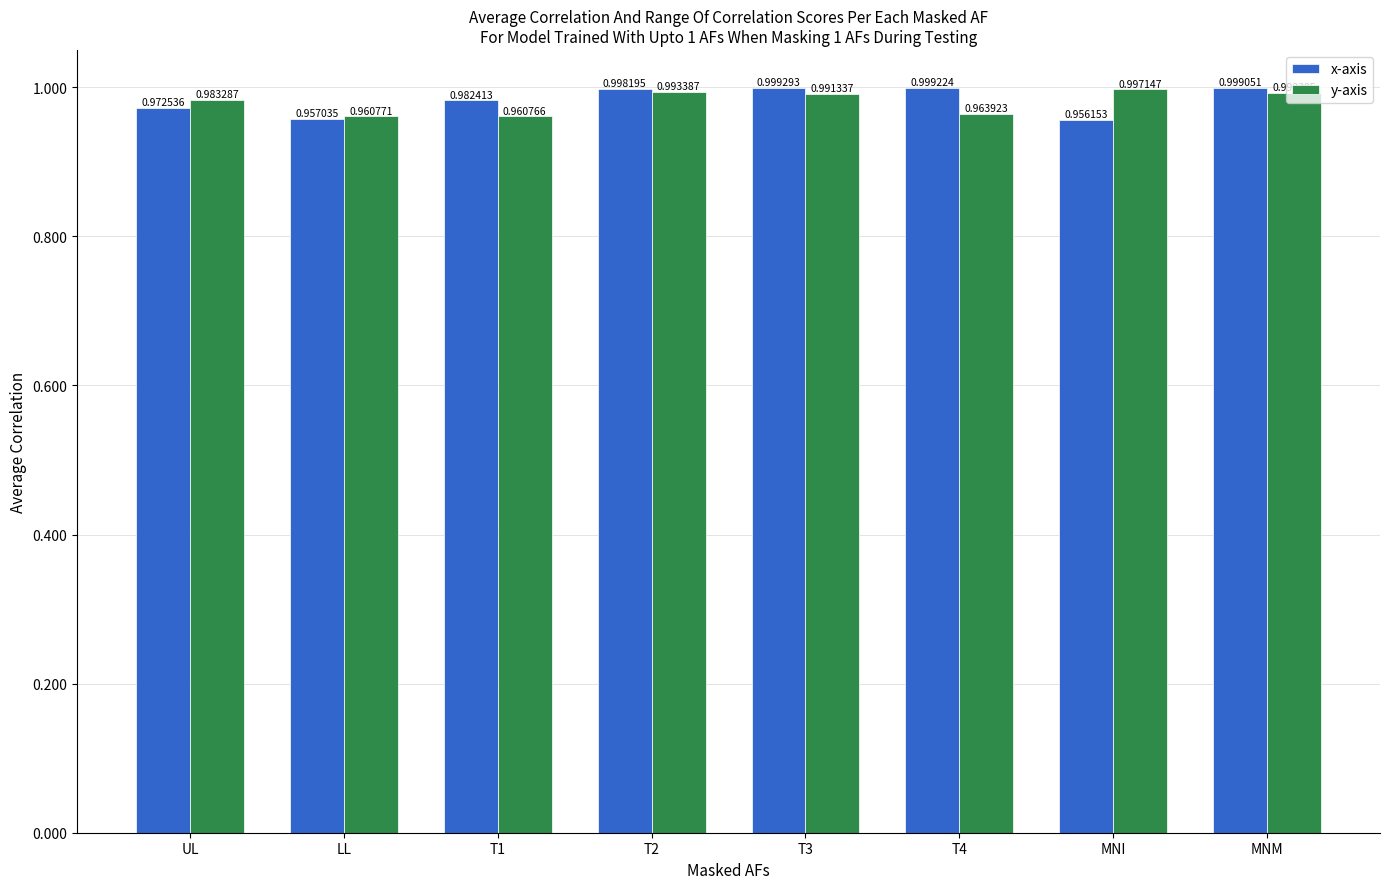

Which series has the largest total across all categories?

x-axis